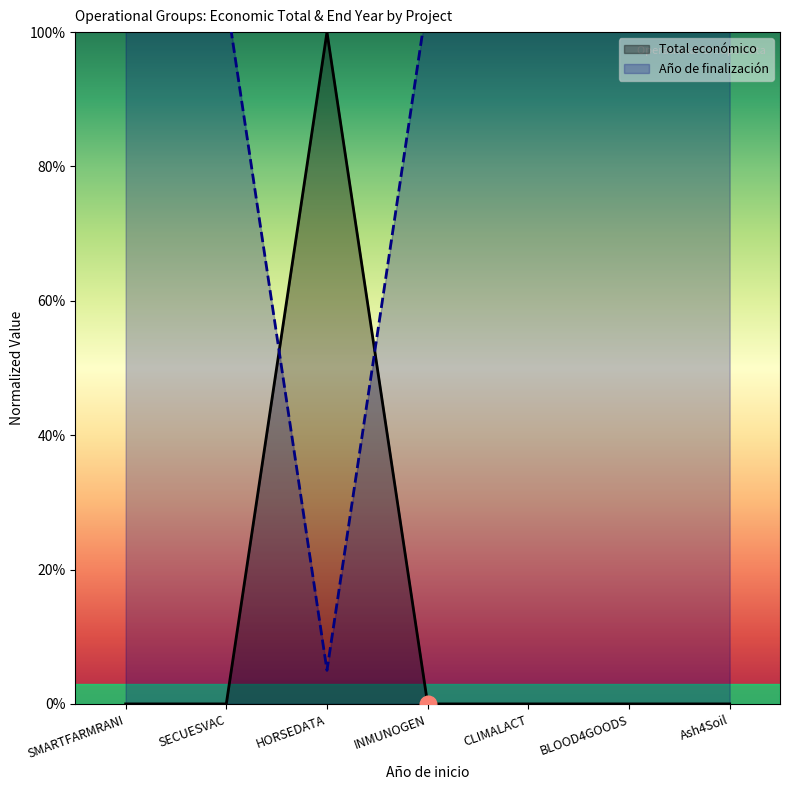

Where do Total económico and Año de finalización first cross each other?

SECUESVAC and HORSEDATA